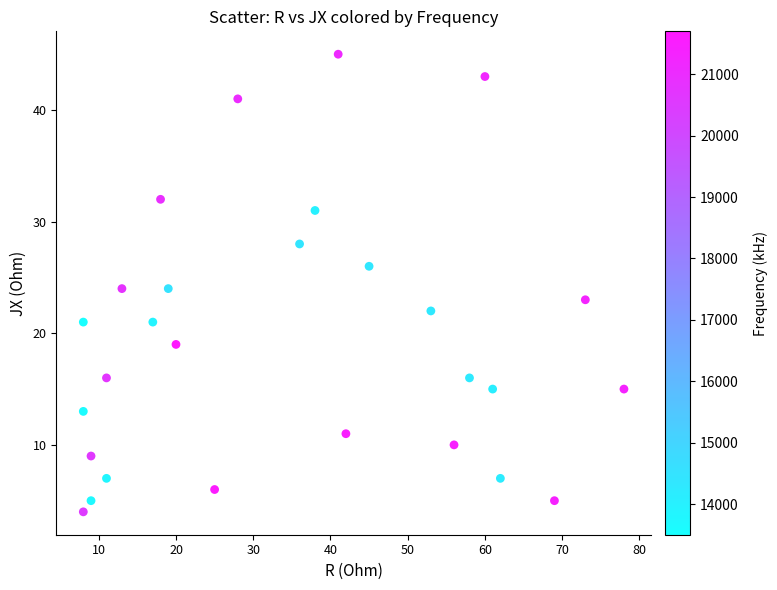

What is the range of X values (max minus min)?

70